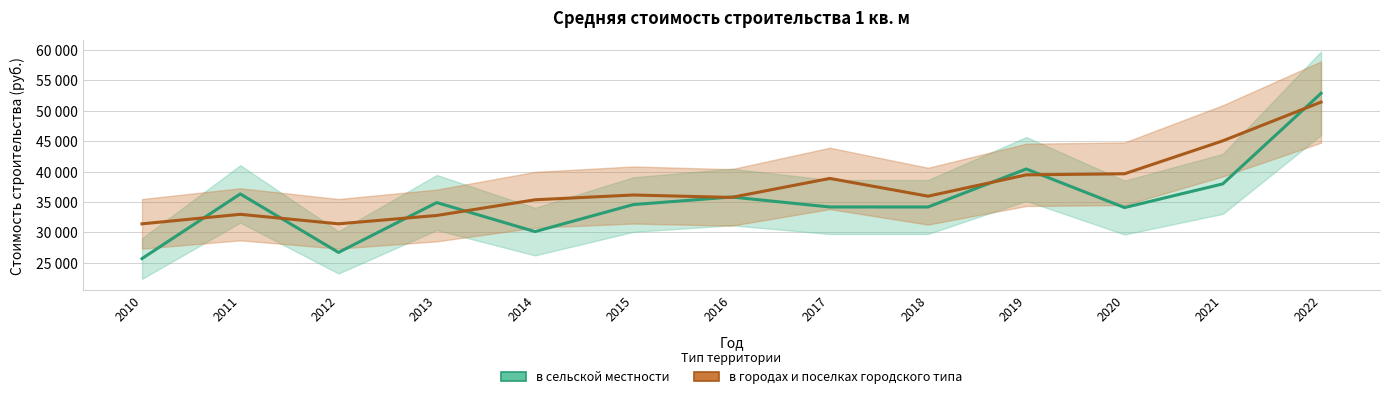

True or false: в сельской местности has more than 0 points higher than both neighbors.

True